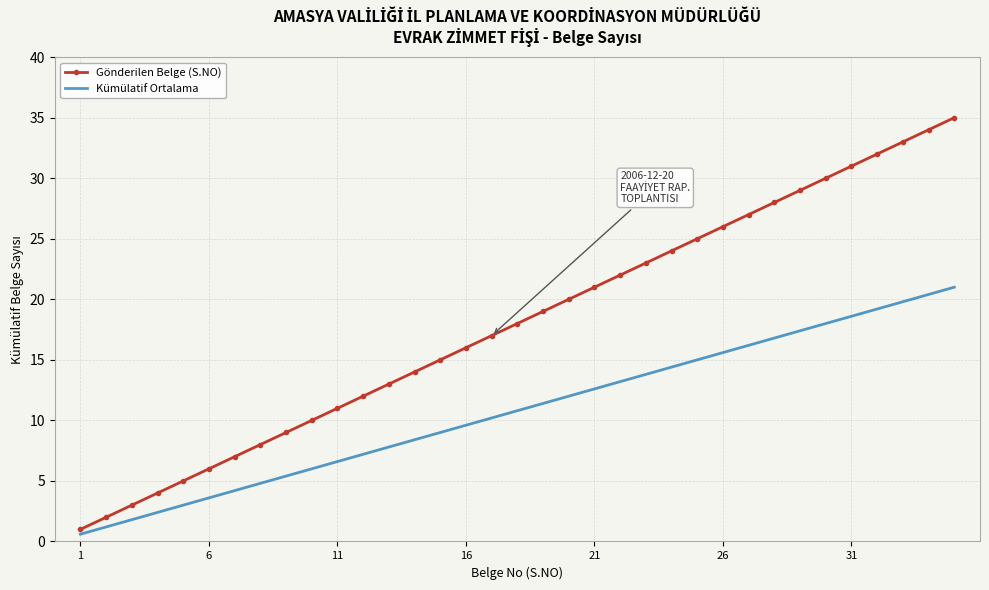

Rank the series by their average value, from lowest to highest.

Kümülatif Ortalama, Gönderilen Belge (S.NO)